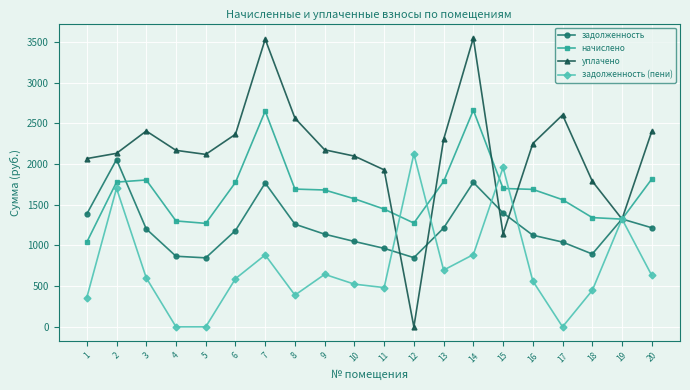

Is it true that задолженность (пени) equals 1700.8 at 2?

True